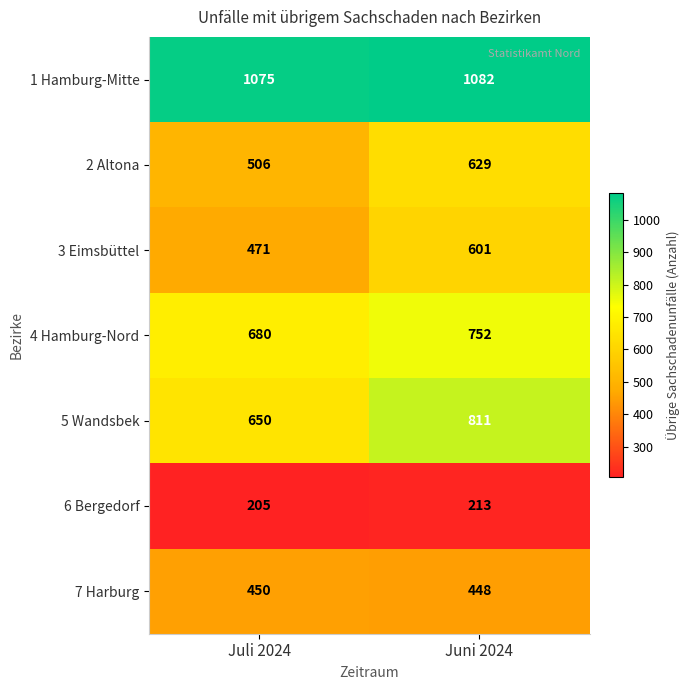

What is the total value across all series at Juni 2024?

4536